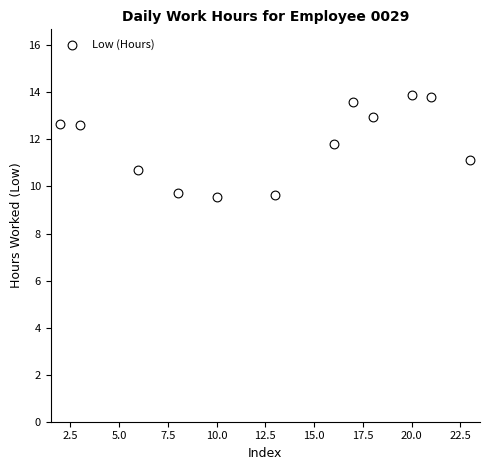

What is the average X value?

13.1